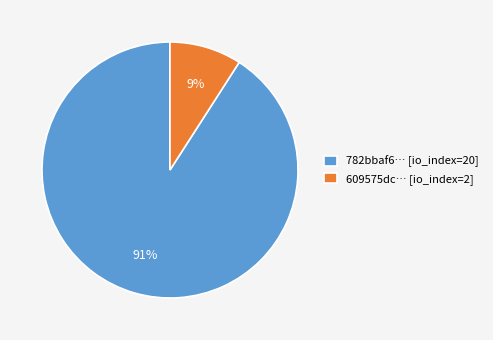

Between 782bbaf6… [io_index=20] and 609575dc… [io_index=2], which is larger?

782bbaf6… [io_index=20]